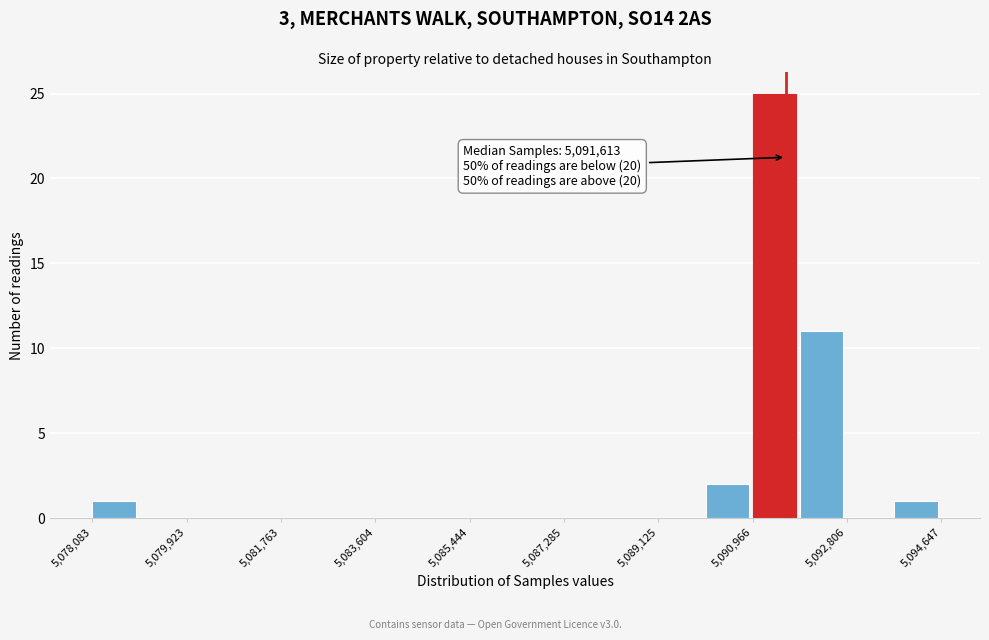

Which range on the x-axis has the tallest bar?

5091000 to 5091800